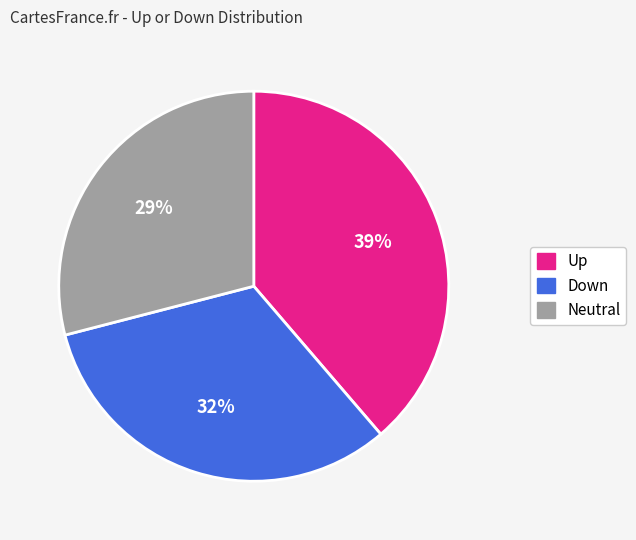

To the nearest percent, what portion does Neutral represent?

29%